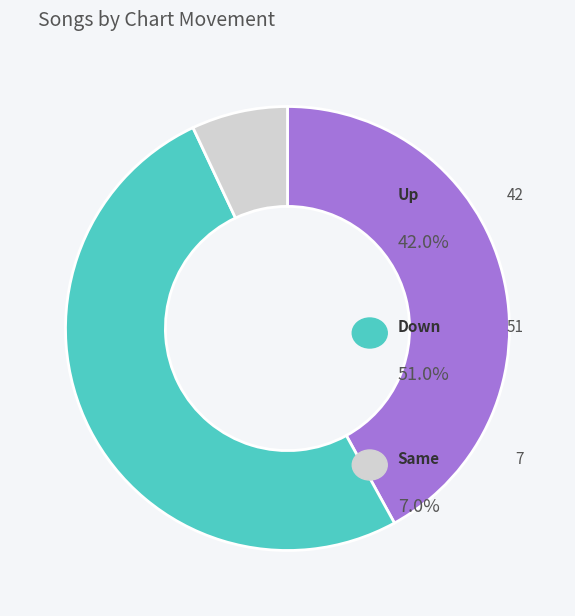

Is there any slice that represents more than half of the pie?

Yes